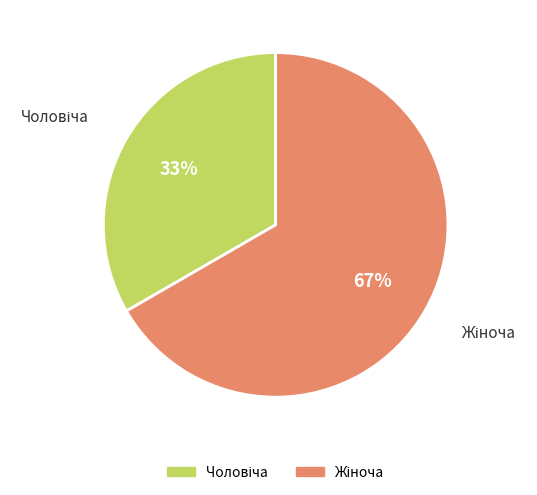

To the nearest percent, what is the average slice percentage?

50%